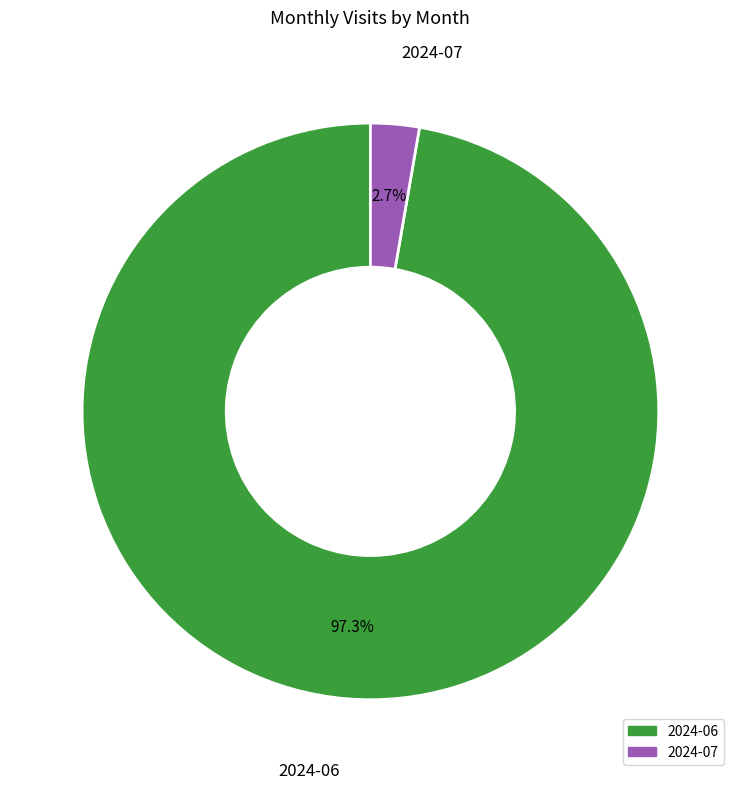

Rank the categories by value from lowest to highest.

2024-07, 2024-06